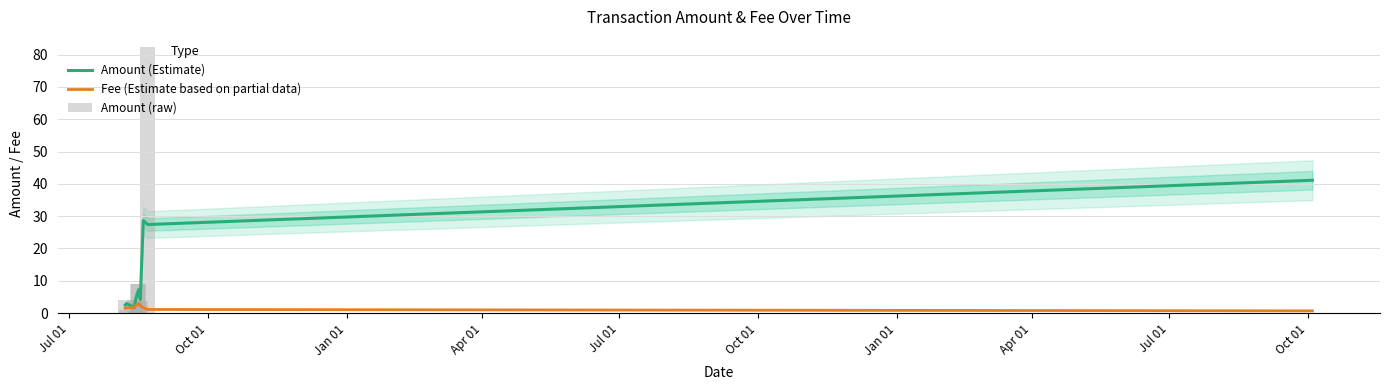

Which label corresponds to the smallest value in the chart?

Apr 01